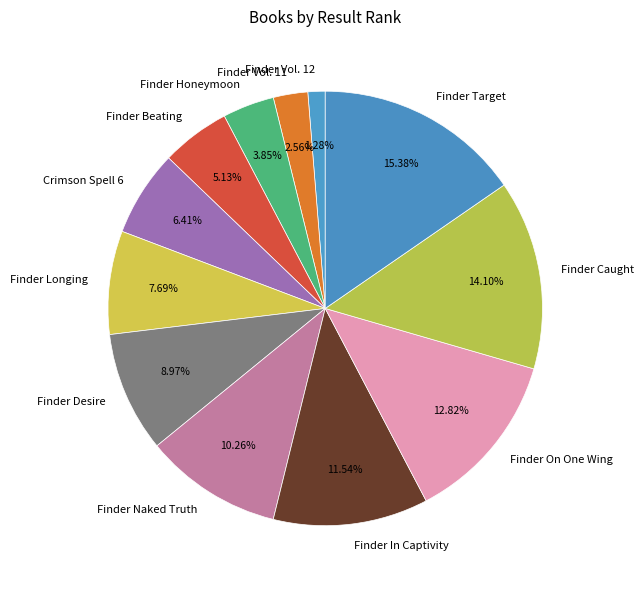

How many slices are in this pie chart?

12